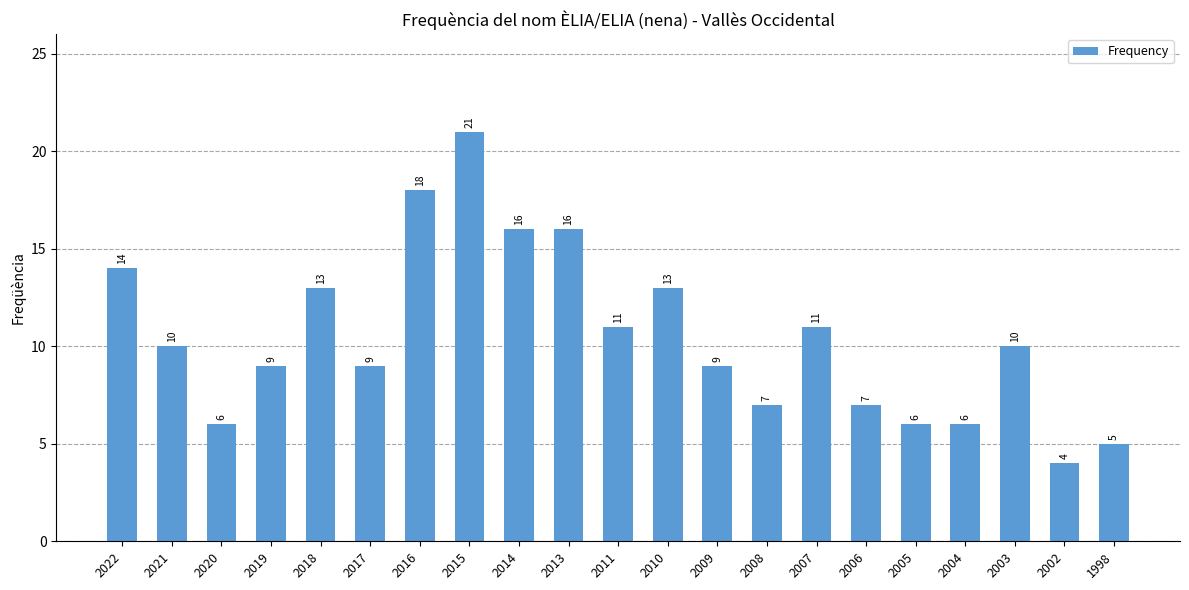

How many bars are there in total?

21